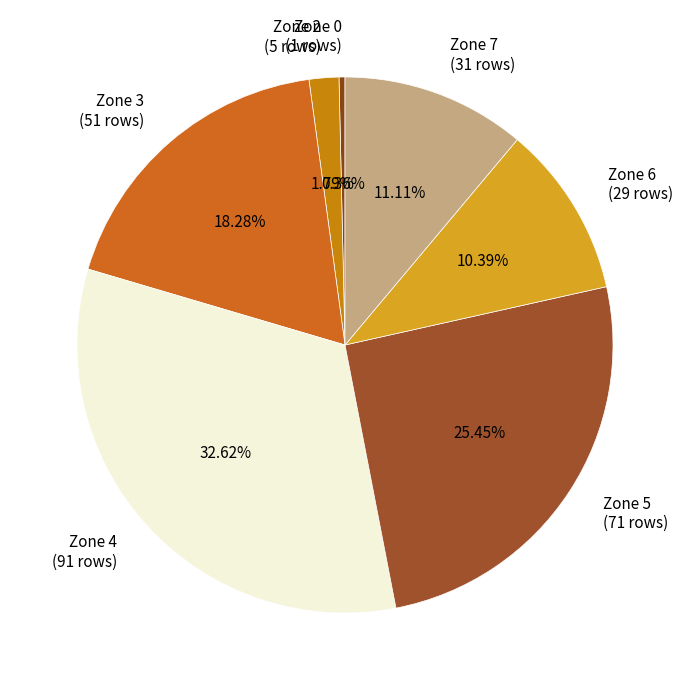

Which slice is the smallest?

Zone 0